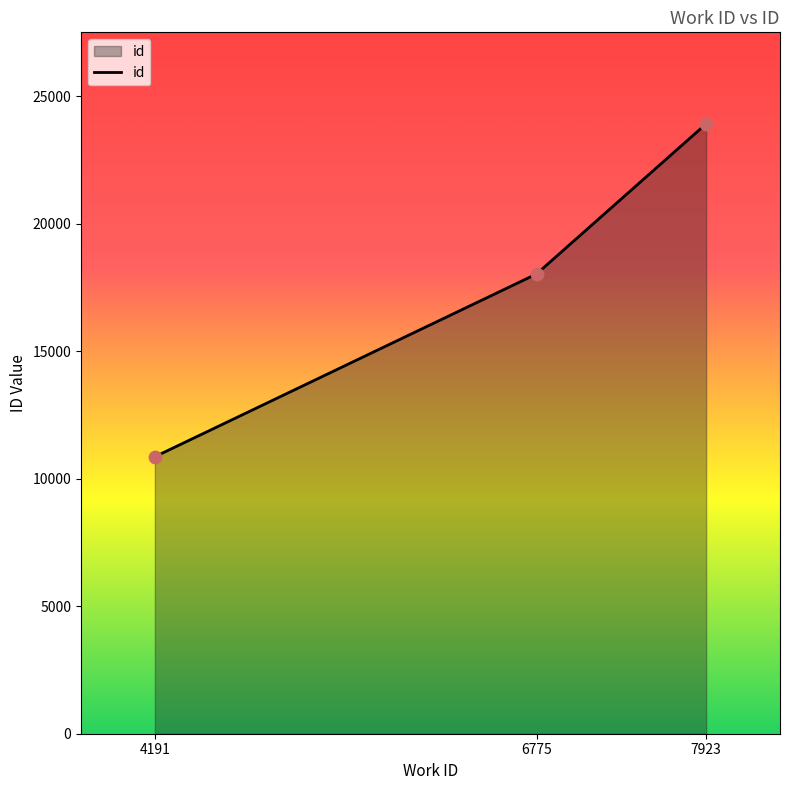

What is the change in value from 4191 to 7923?

+13054